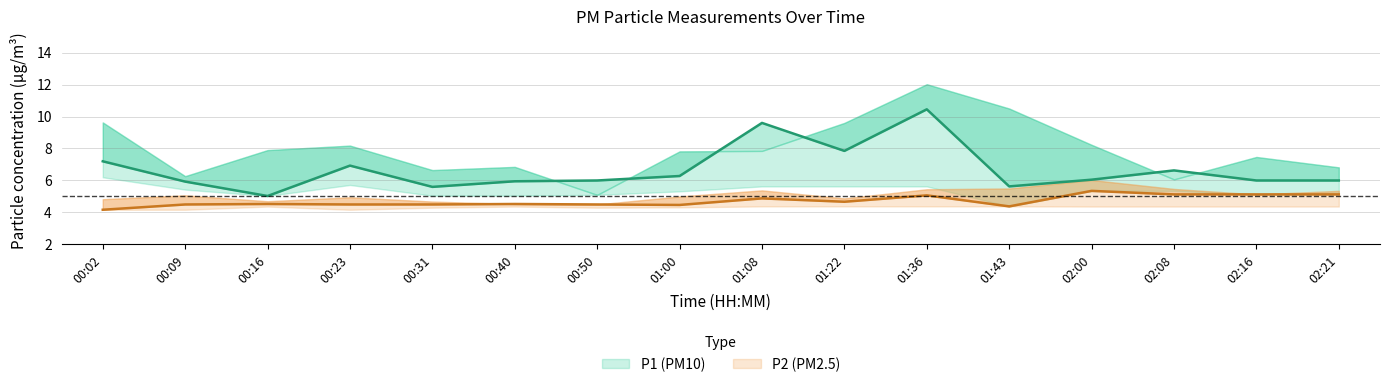

The P2 series shows 5.4 at 01:08. True or false?

True